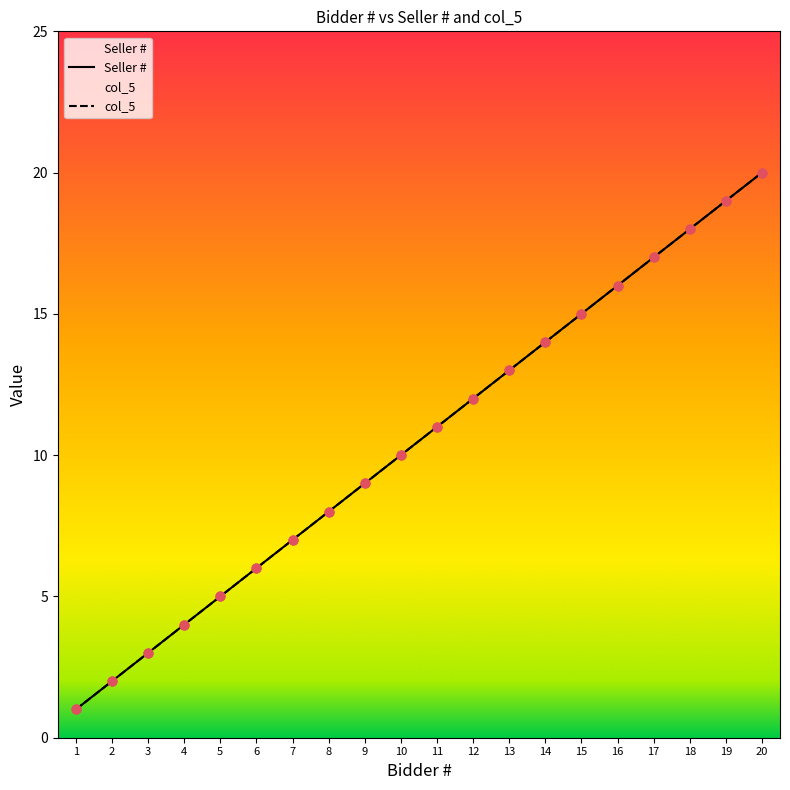

Which series has the widest spread of Y values?

Seller #